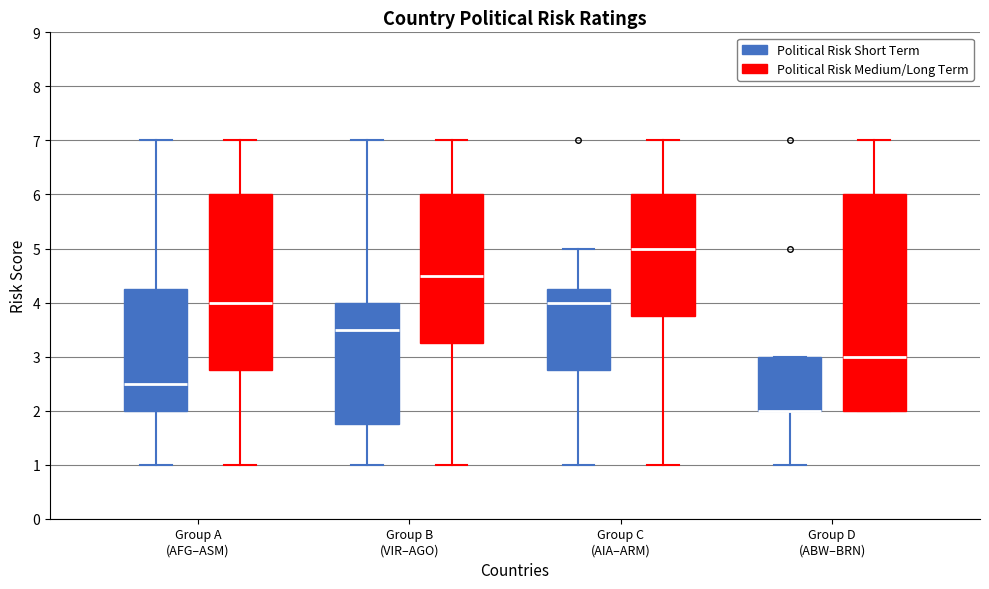

Where is the lower edge of the box for Group A (AFG–ASM) (Political Risk Medium/Long Term) on the y-axis? The values are not printed on the chart, so give them approximately, as read against the axis.

2.8